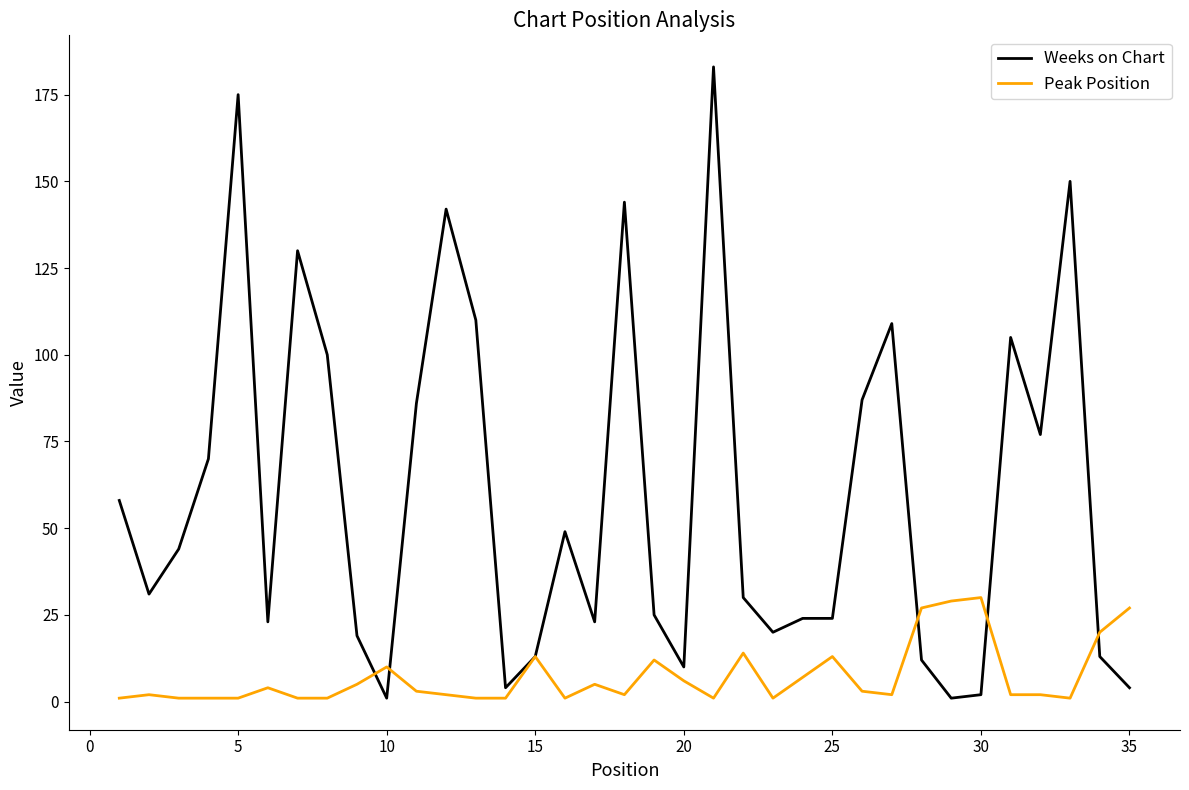

Reading left to right, extract all data points from this chart.

Weeks on Chart: 58	31	44	70	175	23	130	100	19	1	86	142	110	4	13	49	23	144	25	10	183	30	20	24	24	87	109	12	1	2	105	77	150	13	4
Peak Position: 1	2	1	1	1	4	1	1	5	10	3	2	1	1	13	1	5	2	12	6	1	14	1	7	13	3	2	27	29	30	2	2	1	20	27